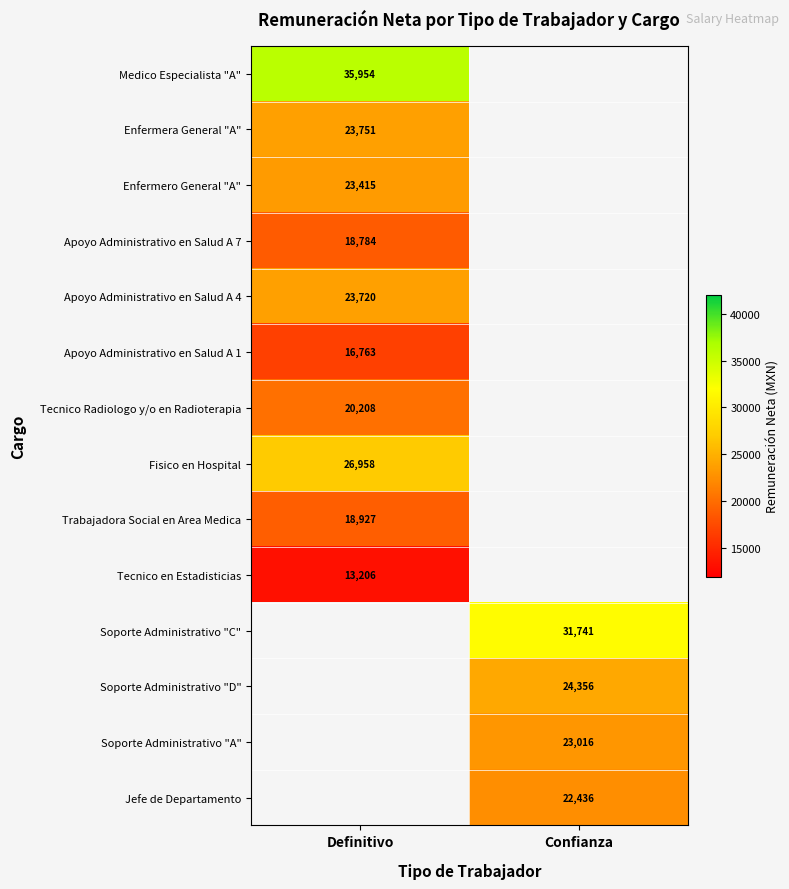

True or false: Enfermero General "A" has a value of 4703.4 at Definitivo.

False